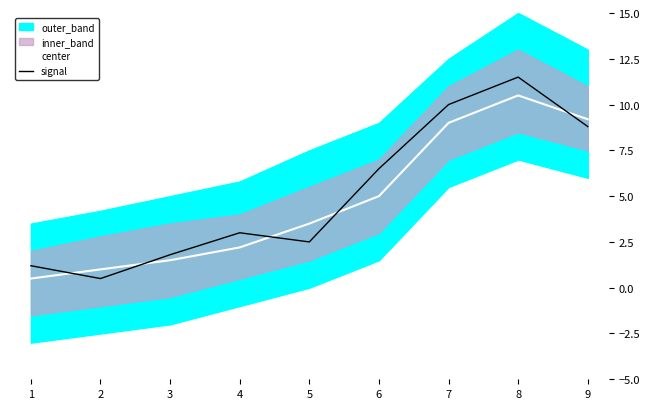

Where is the first local maximum for center?

8